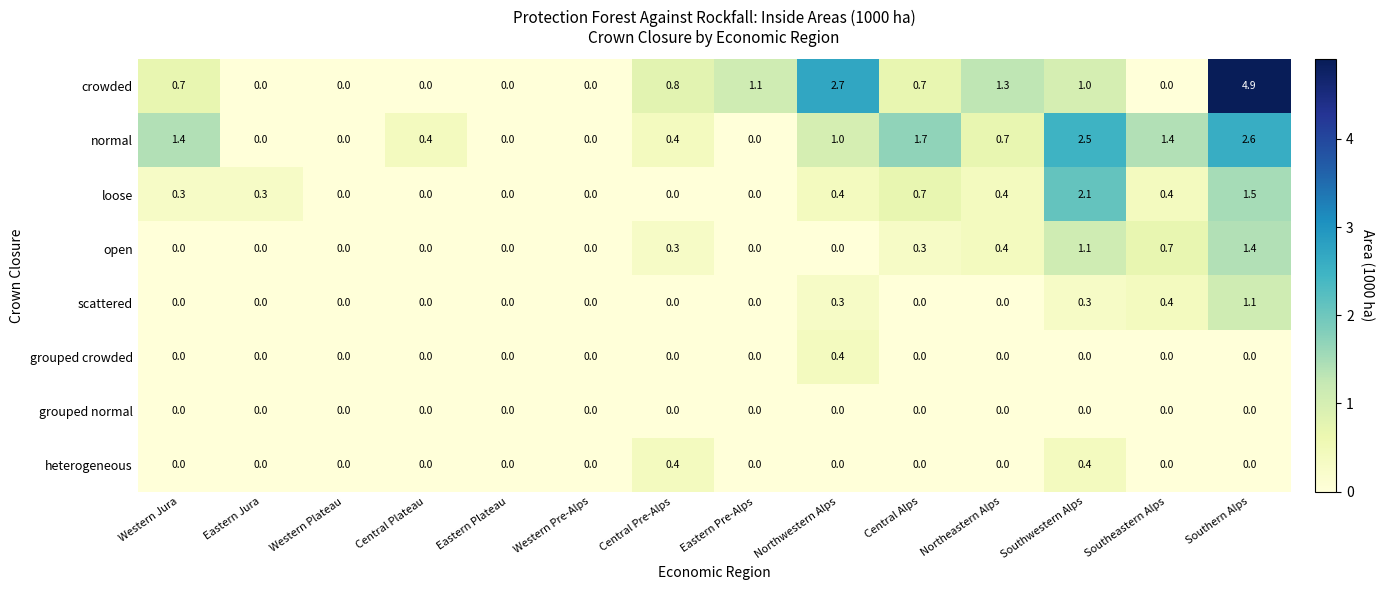

Which series has the widest spread of values?

crowded